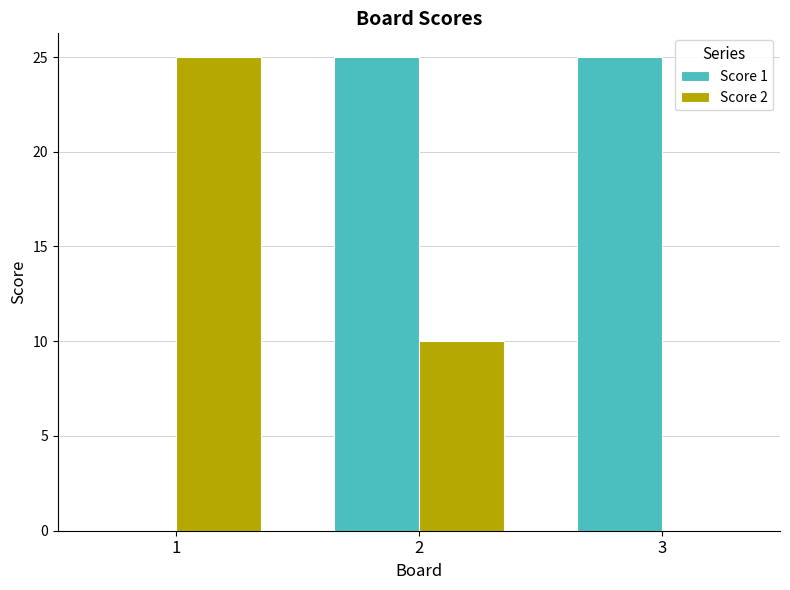

What is the average value of the Score 1 series?

17